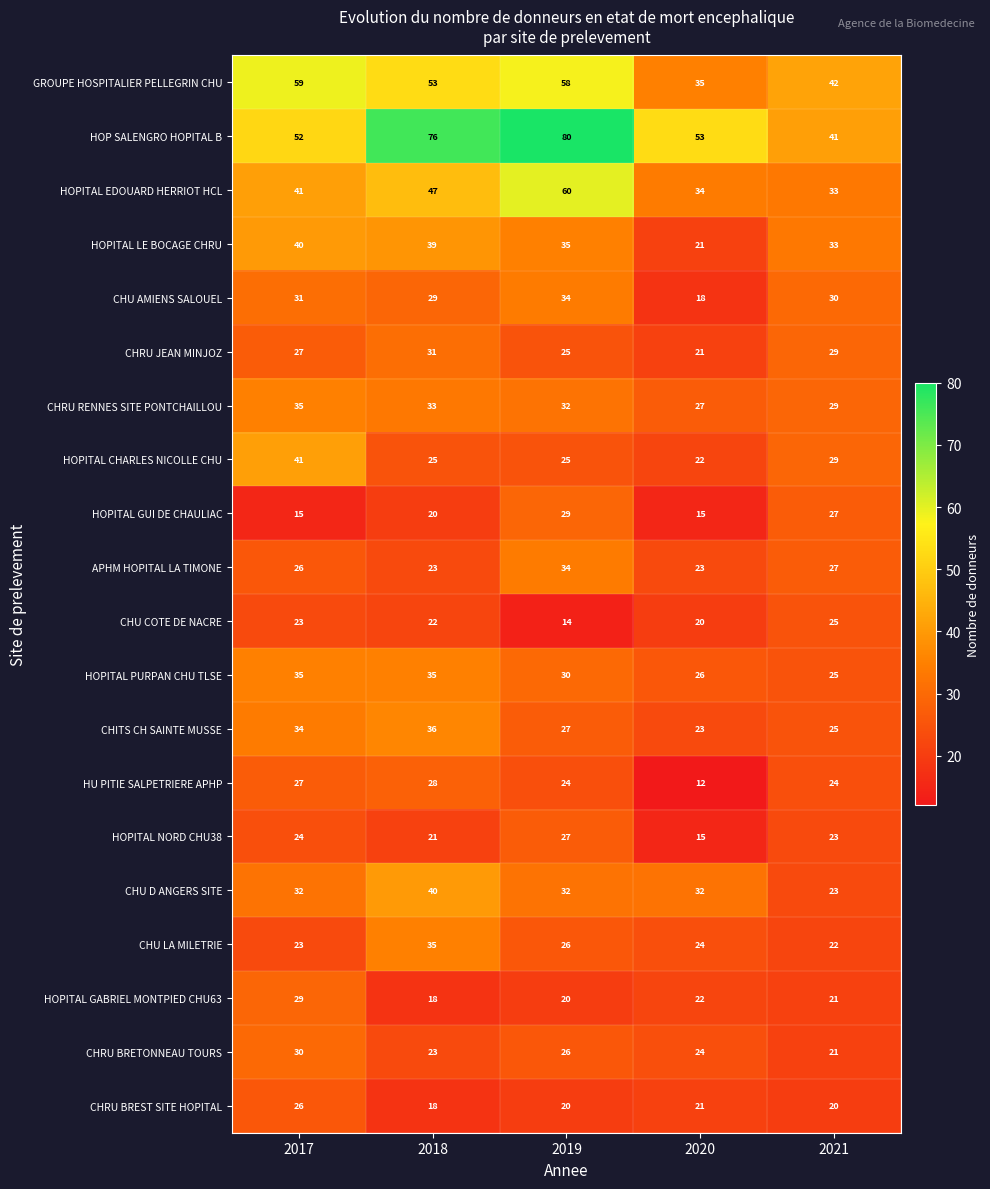

At which category is the sum across all series the highest?

2019